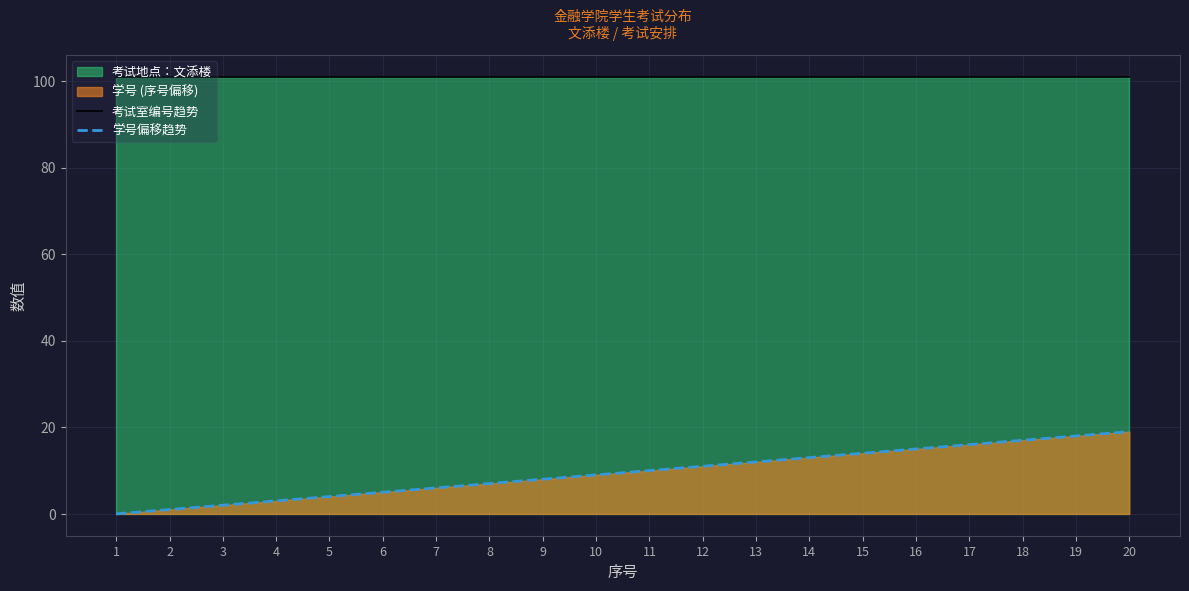

At which category does the chart reach its peak across all series?

1